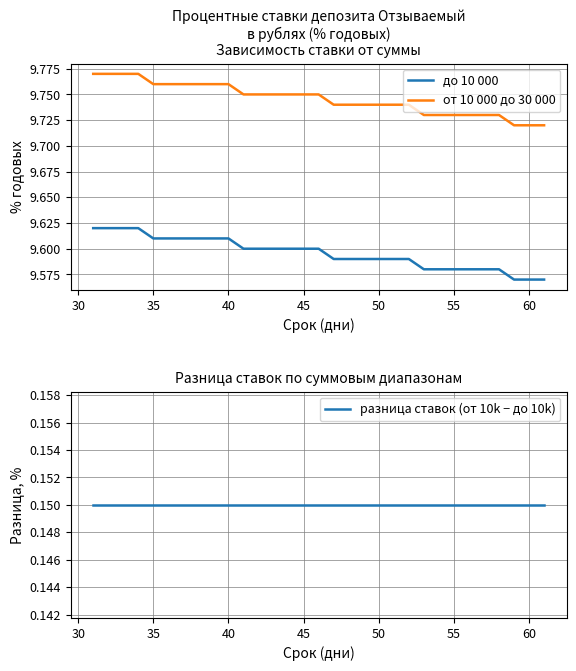

True or false: от 10 000 до 30 000 and до 10 000 cross at least once.

False